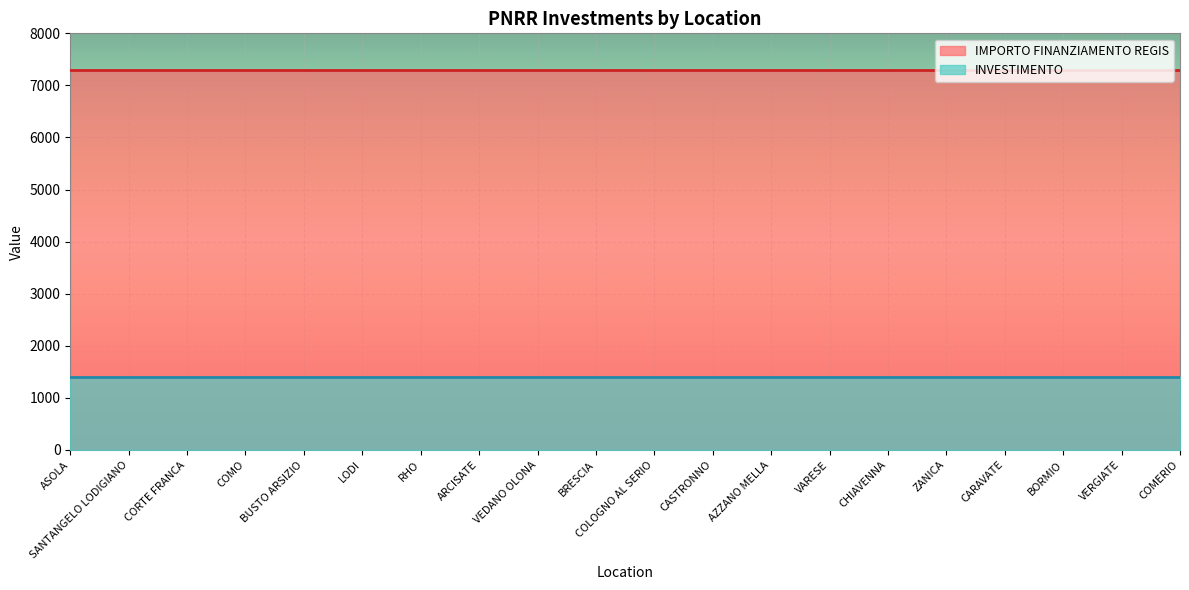

True or false: INVESTIMENTO and IMPORTO FINANZIAMENTO REGIS cross at least once.

False